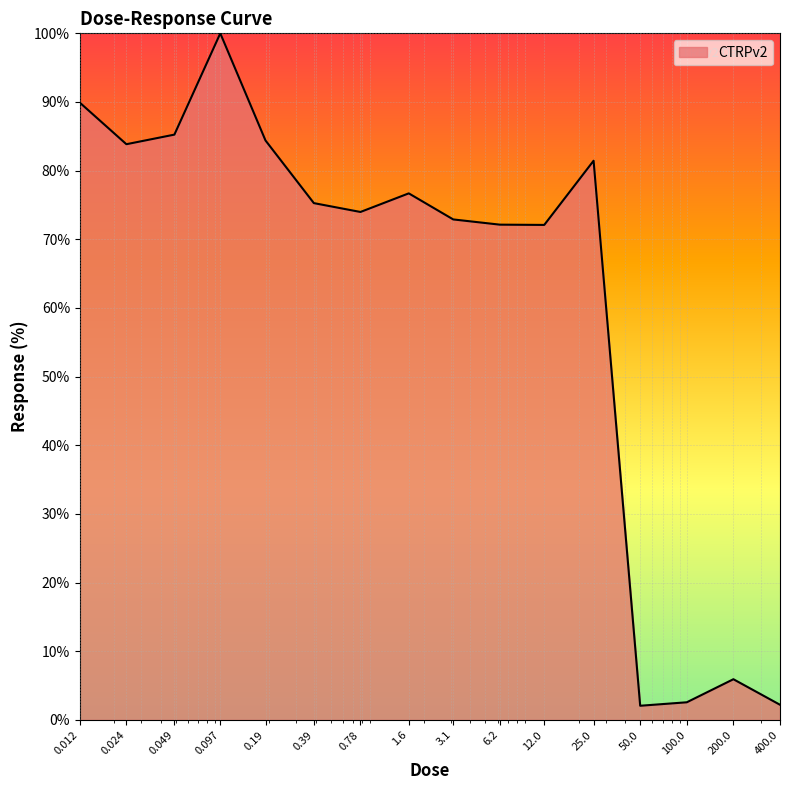

What is the greatest value displayed?

100.0